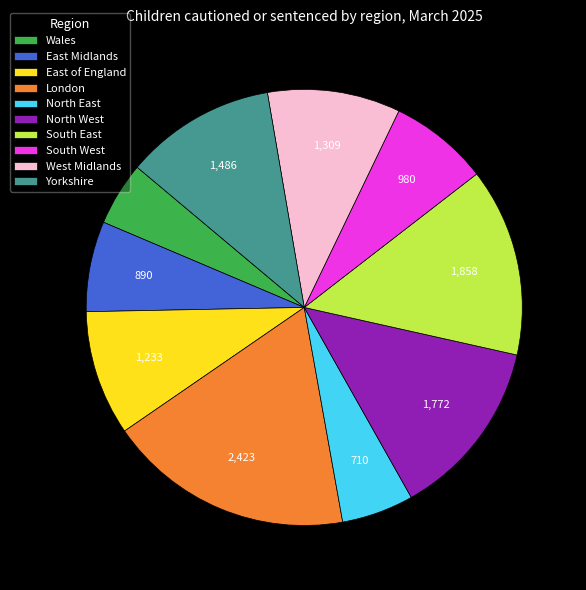

Which category has the biggest portion of the pie?

London